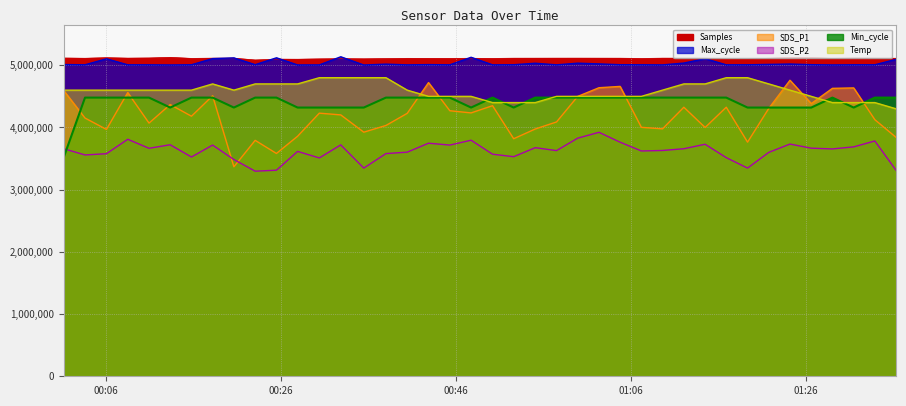

What is the greatest value displayed?

5136250.0